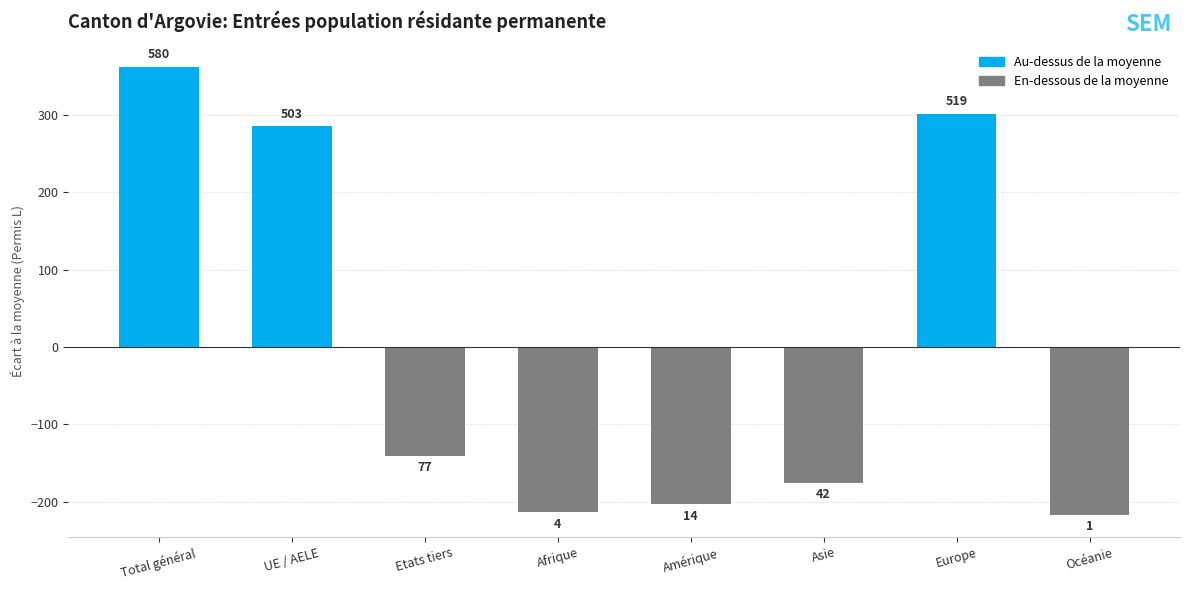

How many bars are there in total?

8